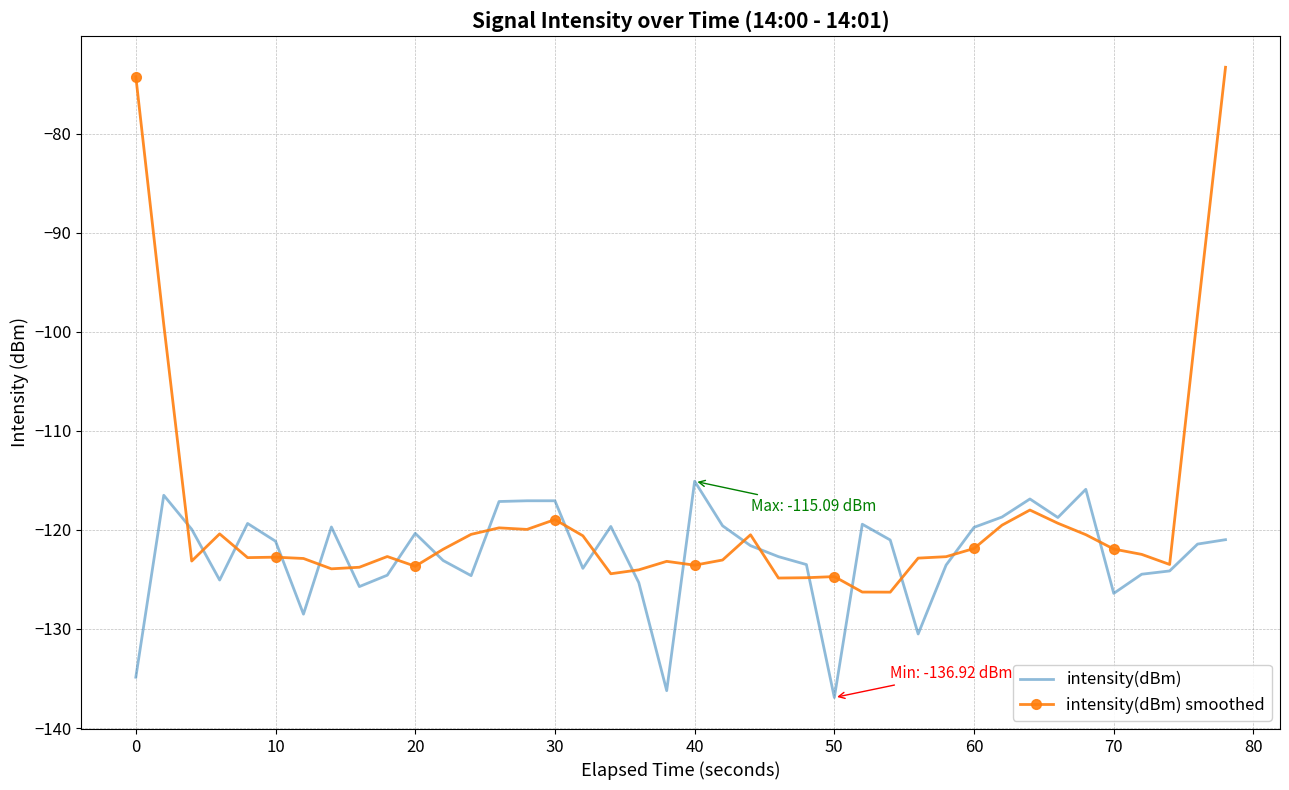

What is the highest value of the intensity(dBm) series?

-115.1